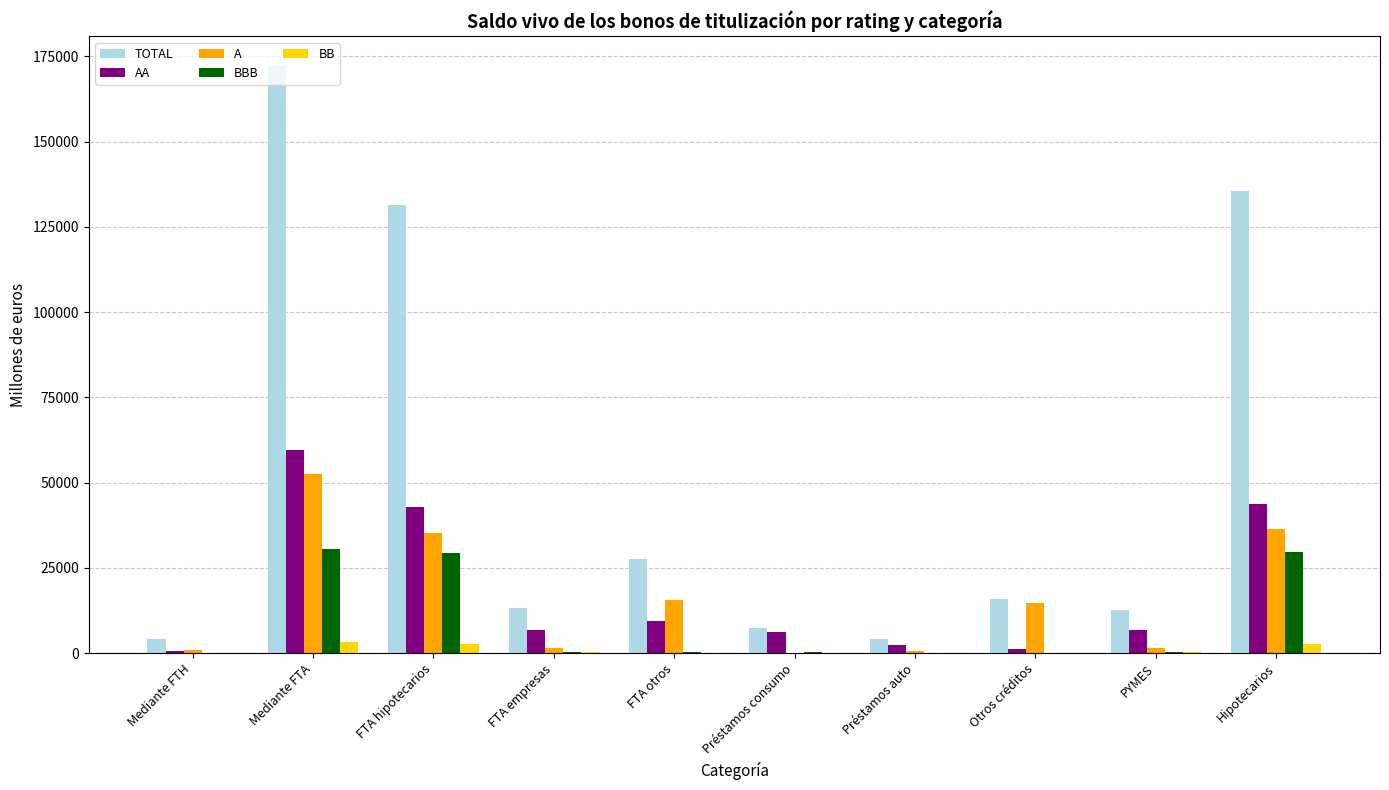

Is the value of A at Préstamos auto greater than the value of BBB at FTA hipotecarios?

No